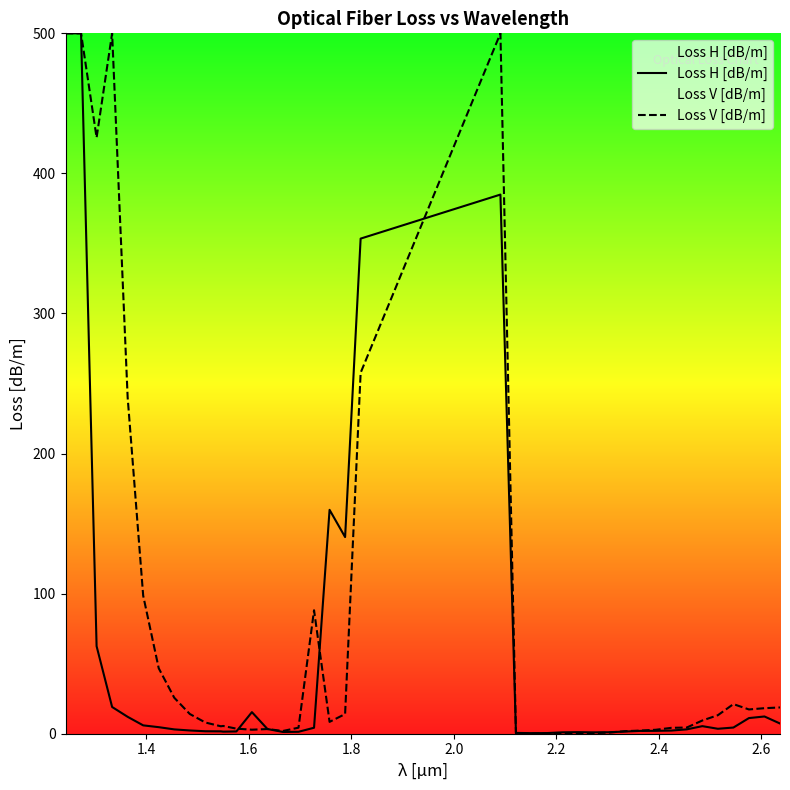

Rank the series by their average value, from highest to lowest.

Loss V [dB/m], Loss H [dB/m]